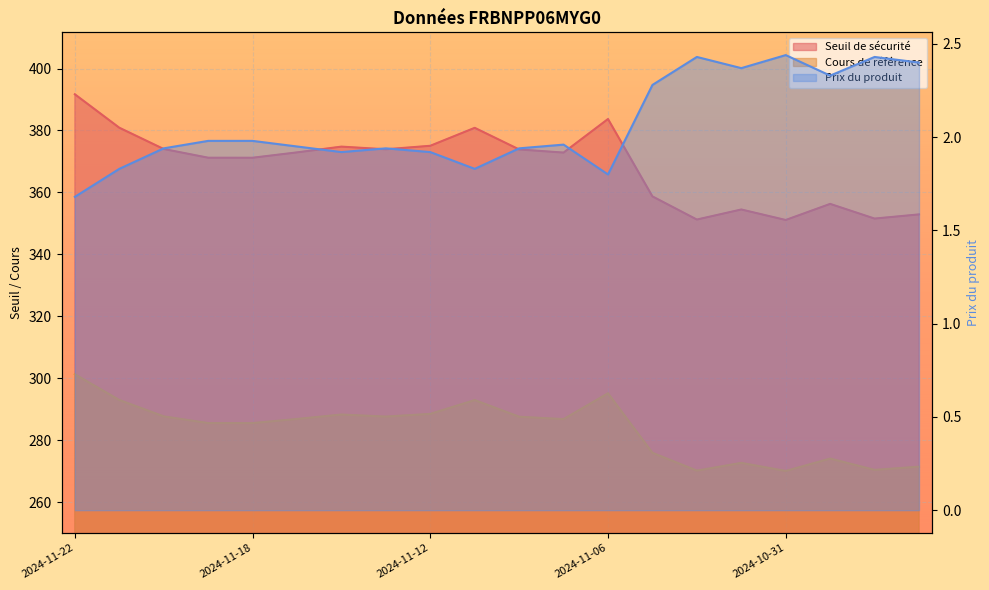

What is the lowest value of the Cours de référence series?

270.1